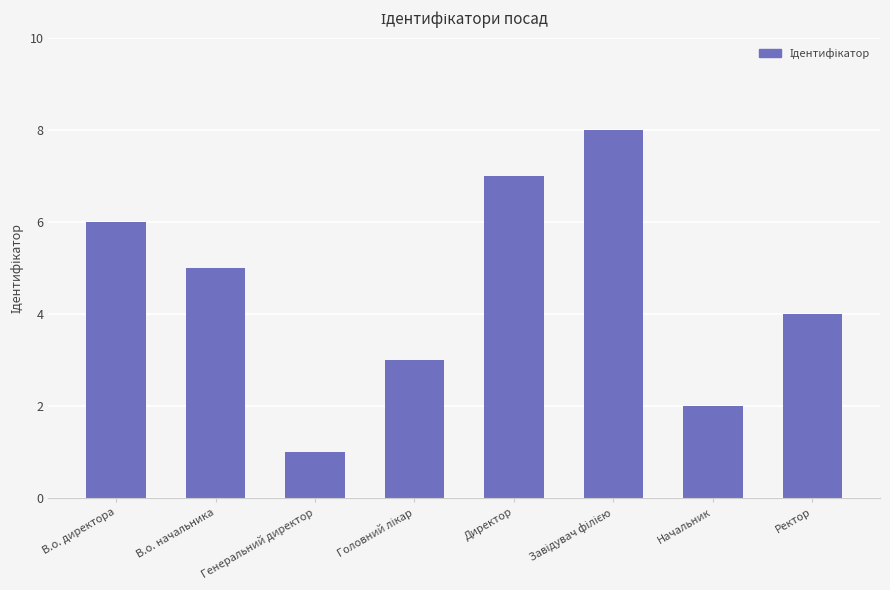

Are the bars grouped side by side (vs. stacked)?

No